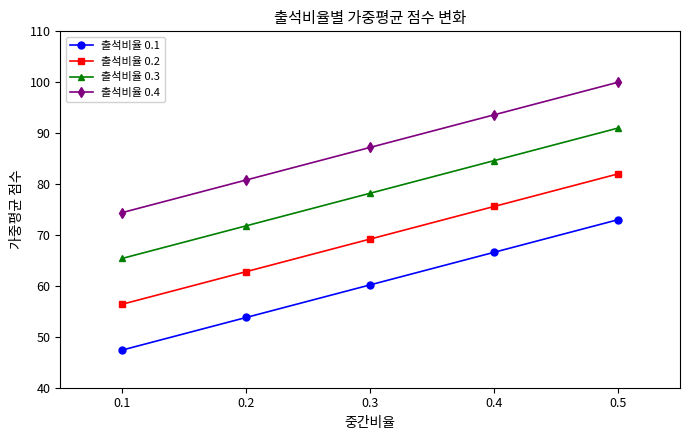

What is the value of the 출석비율 0.1 point at the 1st from the left?

47.4